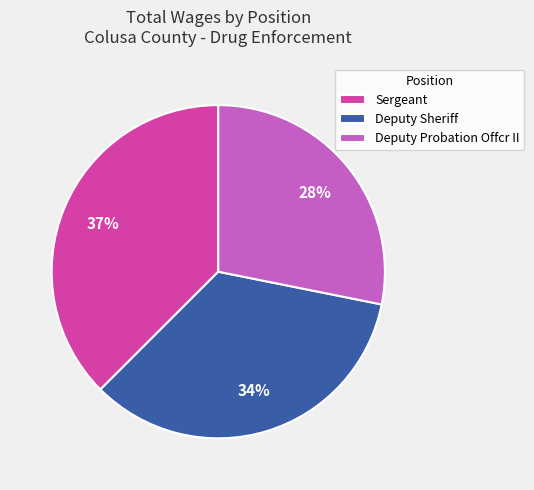

Count the number of slices in the pie.

3